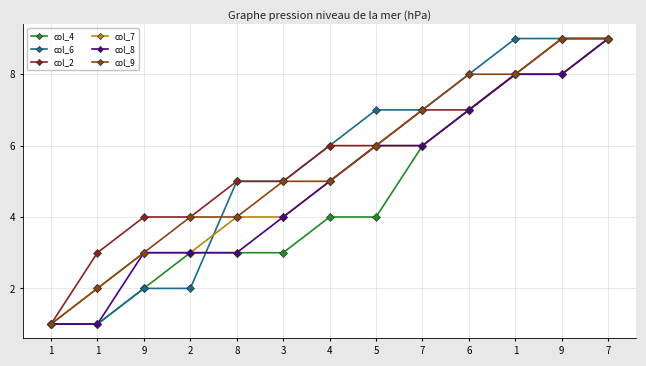

What value does the col_4 series have at 8?

3